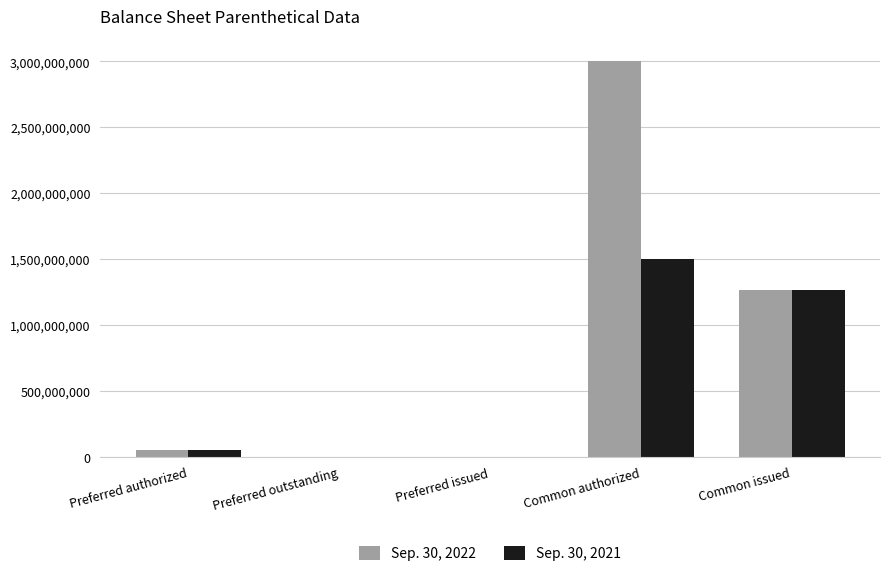

The value of Sep. 30, 2022 at Preferred issued is 0. True or false?

True